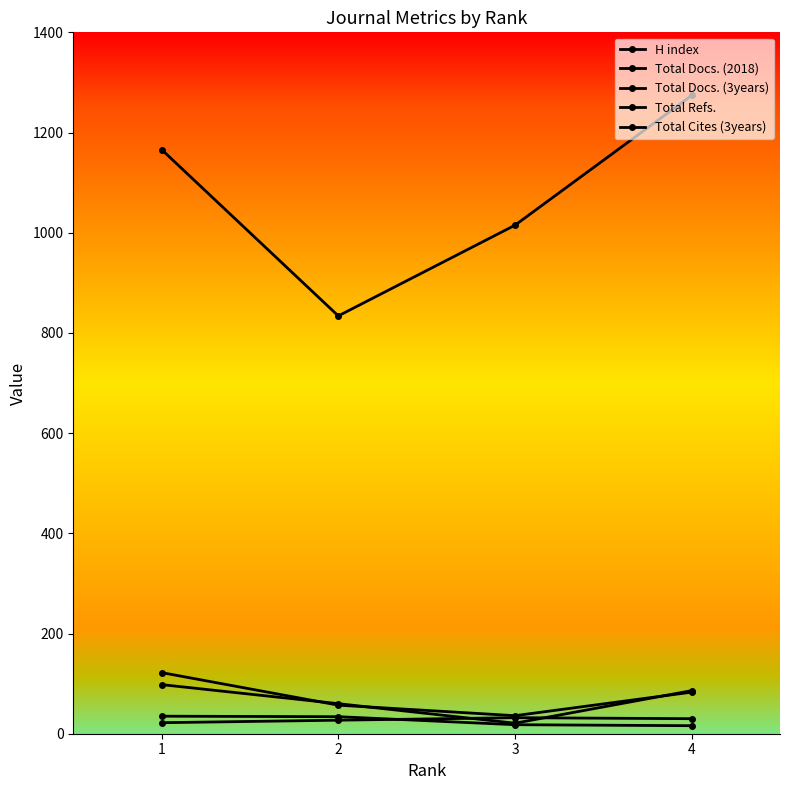

True or false: Total Docs. (3years) has a value of 60 at 2.

True